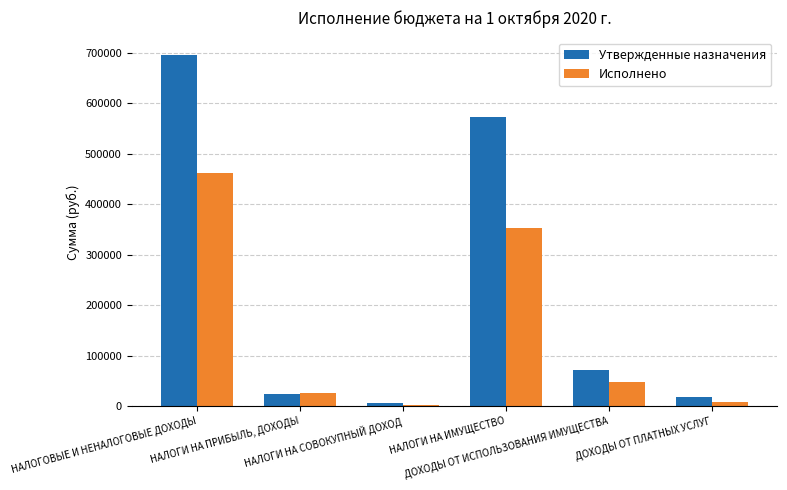

Which series has the largest total across all categories?

Утвержденные назначения